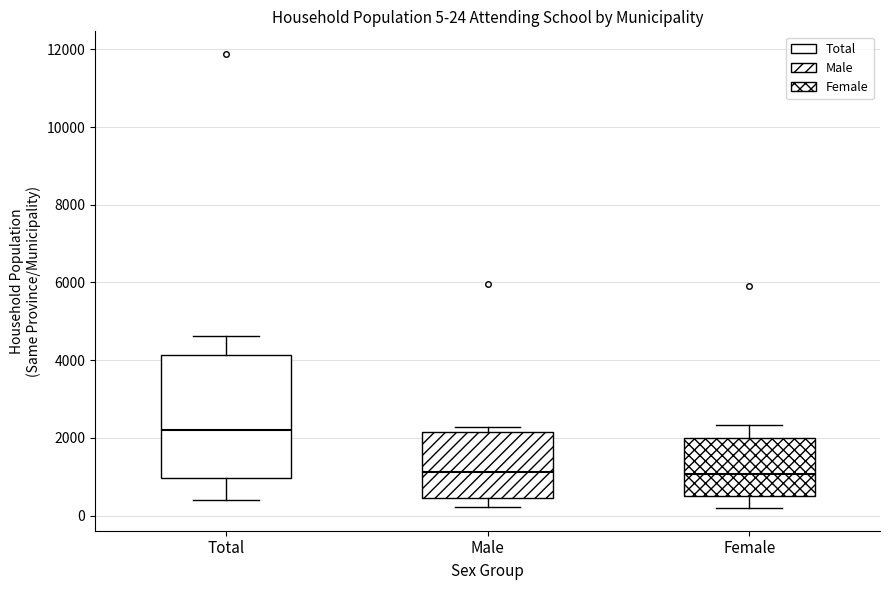

Which box's median line is the highest?

Total